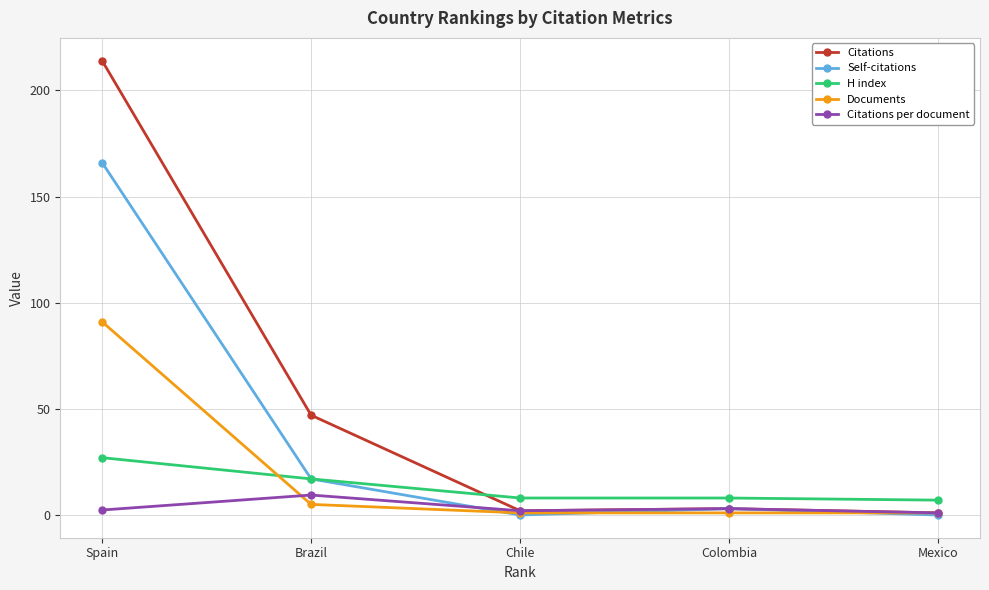

At which category is the sum across all series the highest?

Spain